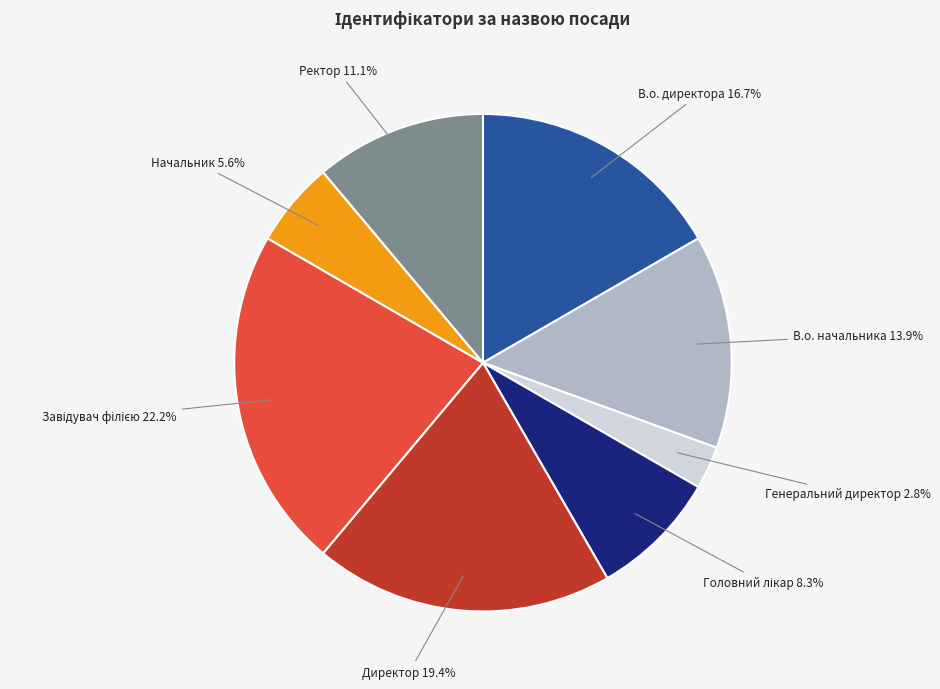

Do Ректор and В.о. директора together represent more than half of the pie?

No